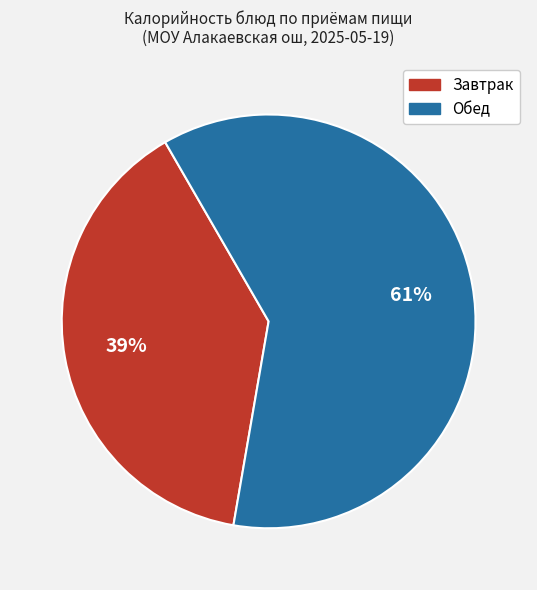

Count the number of slices in the pie.

2